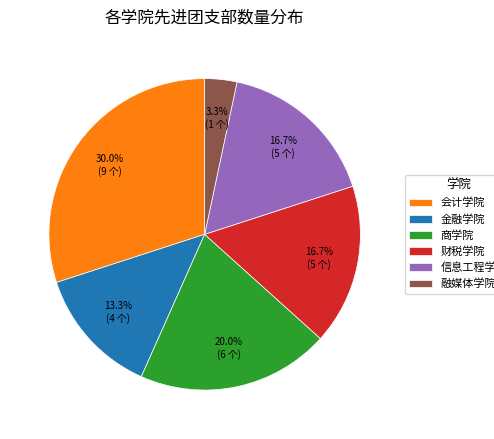

To the nearest percent, what portion does 商学院 represent?

20%